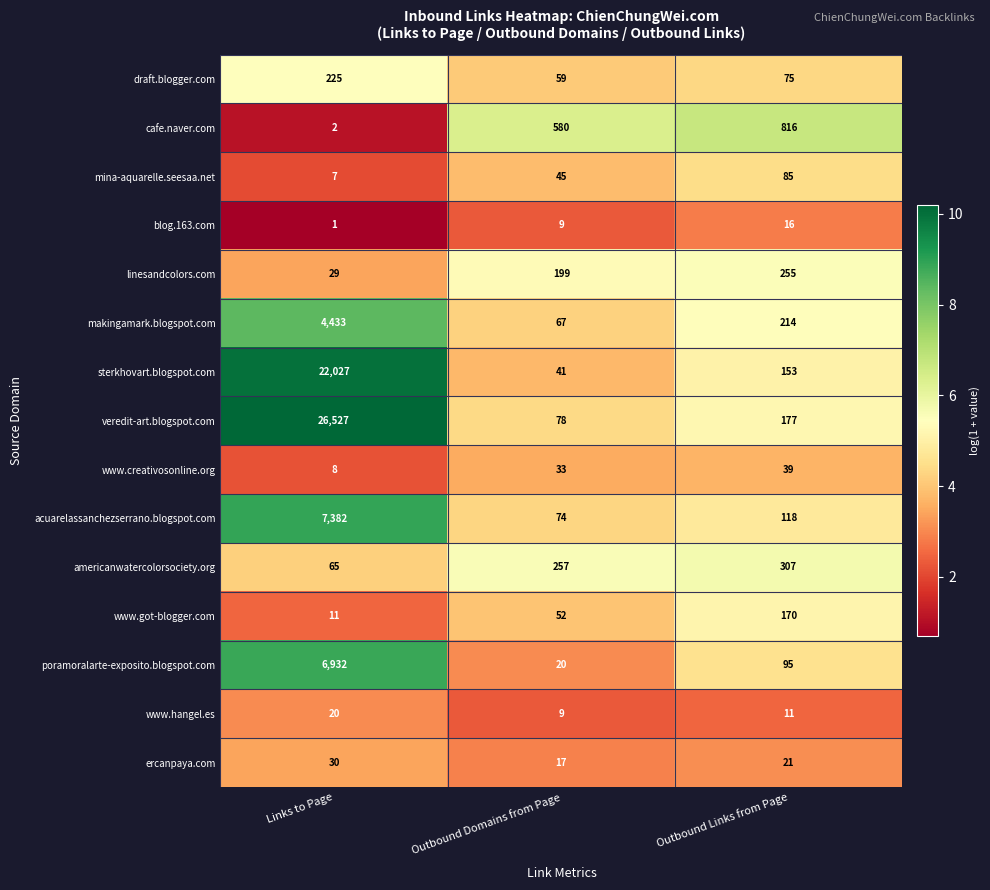

Is it true that veredit-art.blogspot.com equals 26527 at Links to Page?

True